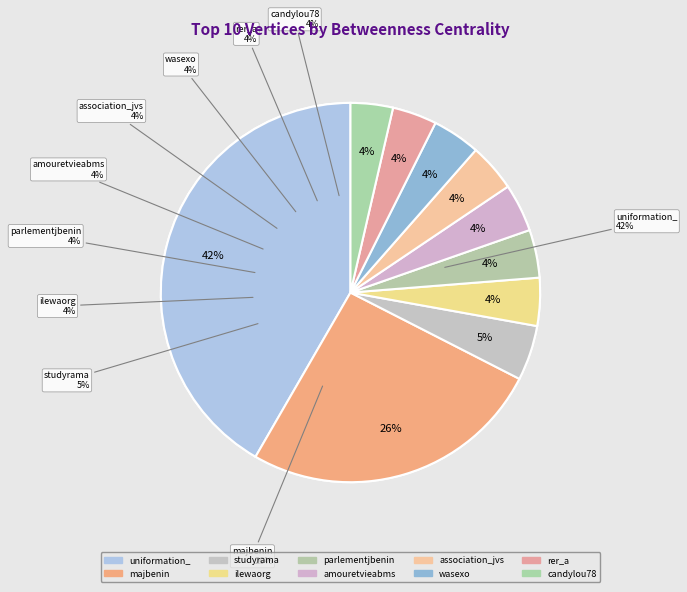

To the nearest percent, what is the combined percentage of uniformation_ and rer_a?

45%